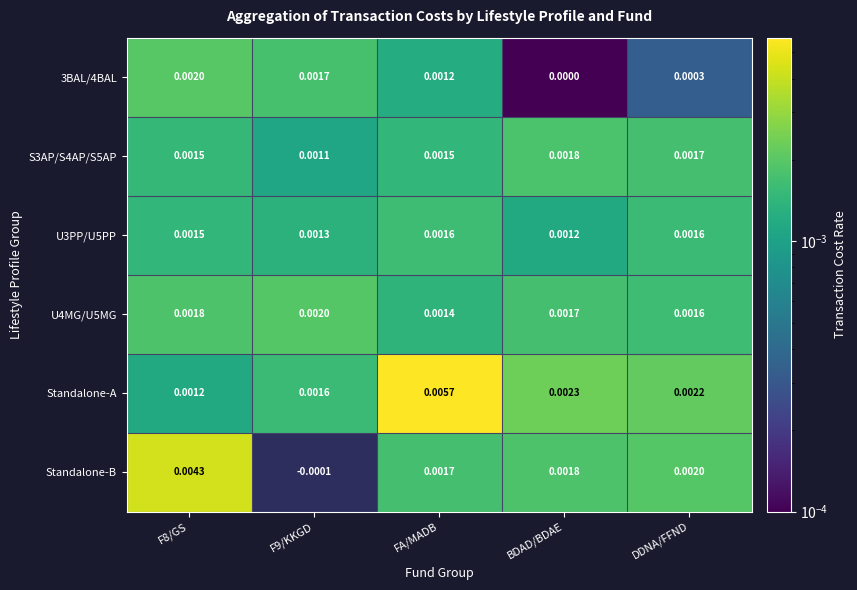

Is the value of 3BAL/4BAL at F8/GS greater than the value of U3PP/U5PP at BDAD/BDAE?

Yes